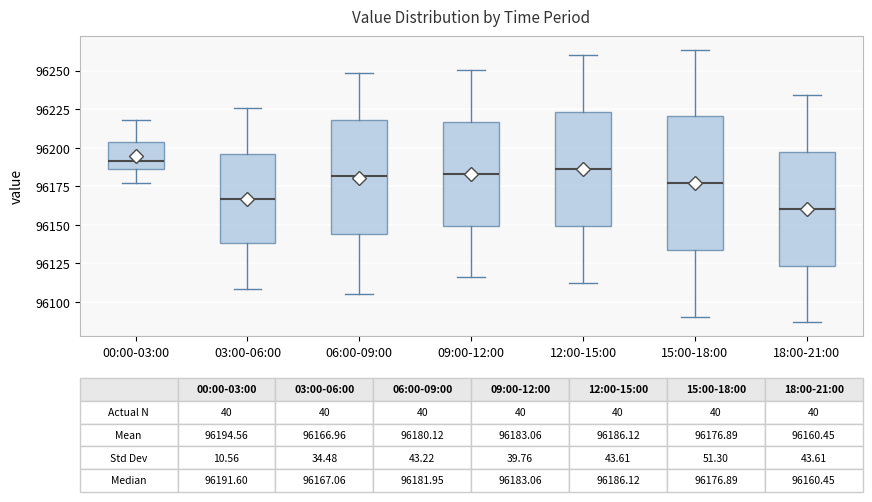

Comparing the boxes themselves (not the whiskers), which one is the tallest?

15:00-18:00